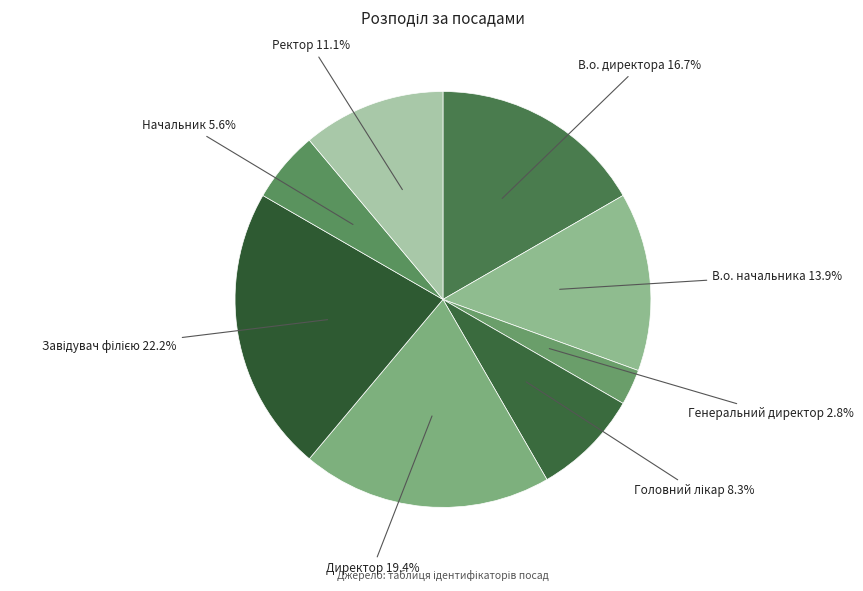

To the nearest percent, what is the difference between the largest and smallest slice percentages?

19%